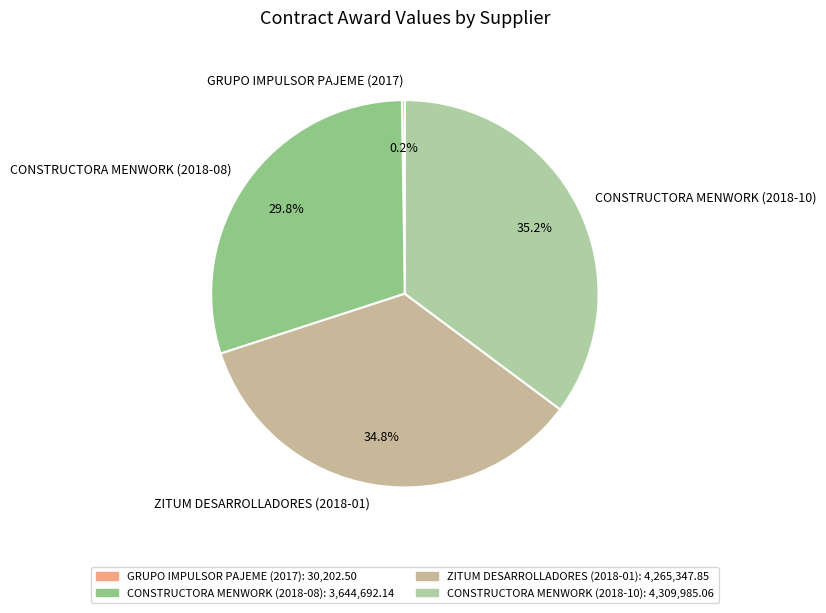

What is the total percentage of CONSTRUCTORA MENWORK (2018-08) and ZITUM DESARROLLADORES (2018-01)?

64.6%